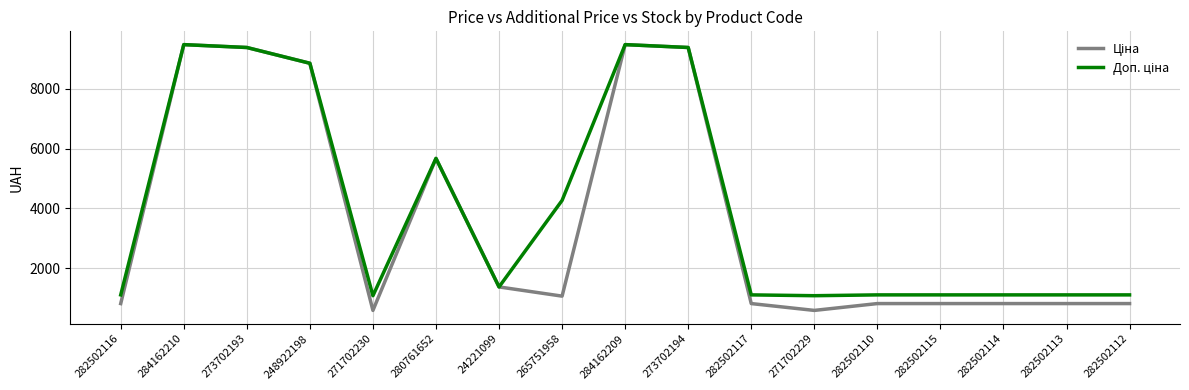

What is the total value across all series at 24221099?

2750.4